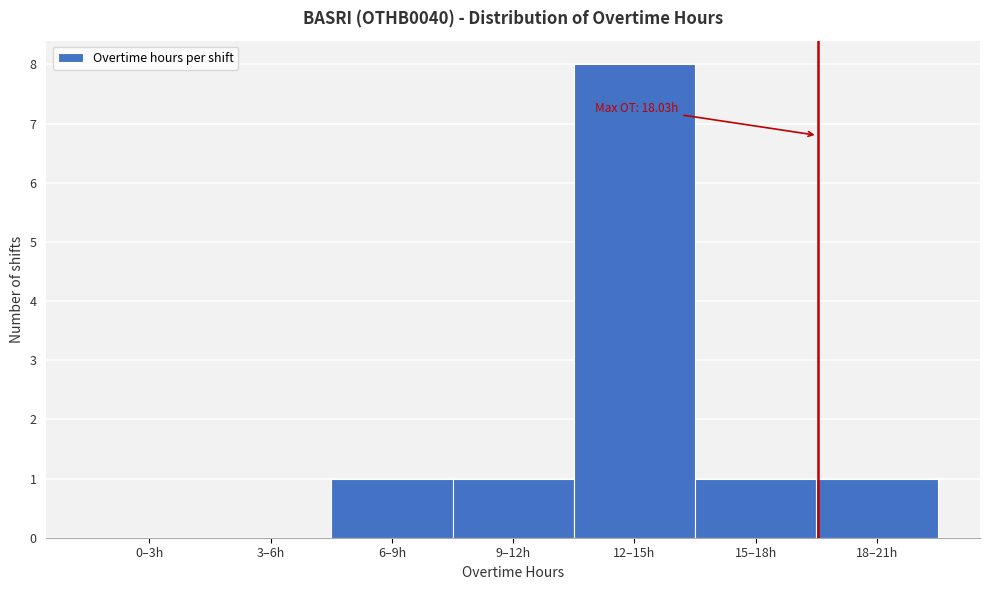

Reading left to right, what are all the values shown in this chart?

0–3h=0	3–6h=0	6–9h=1	9–12h=1	12–15h=8	15–18h=1	18–21h=1